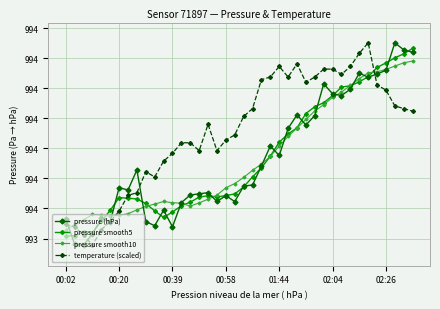

What is the average value of the temperature (scaled) series?

993.8